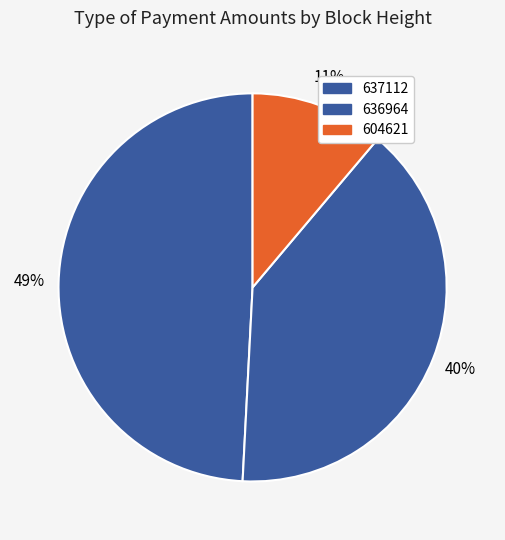

True or false: 637112 accounts for 49% of the total.

True